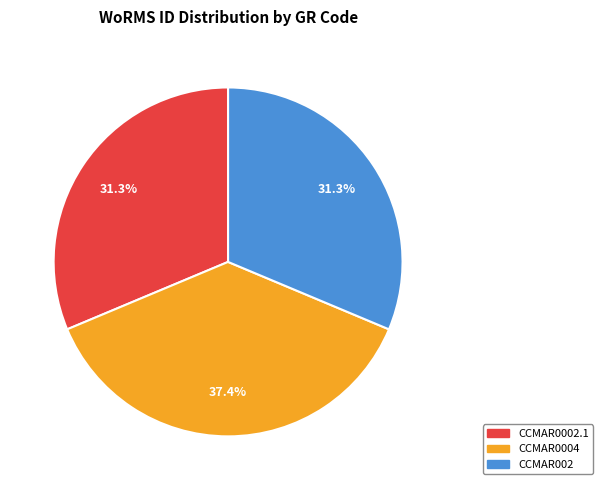

Is it true that CCMAR0002.1 is 43% of the pie?

False